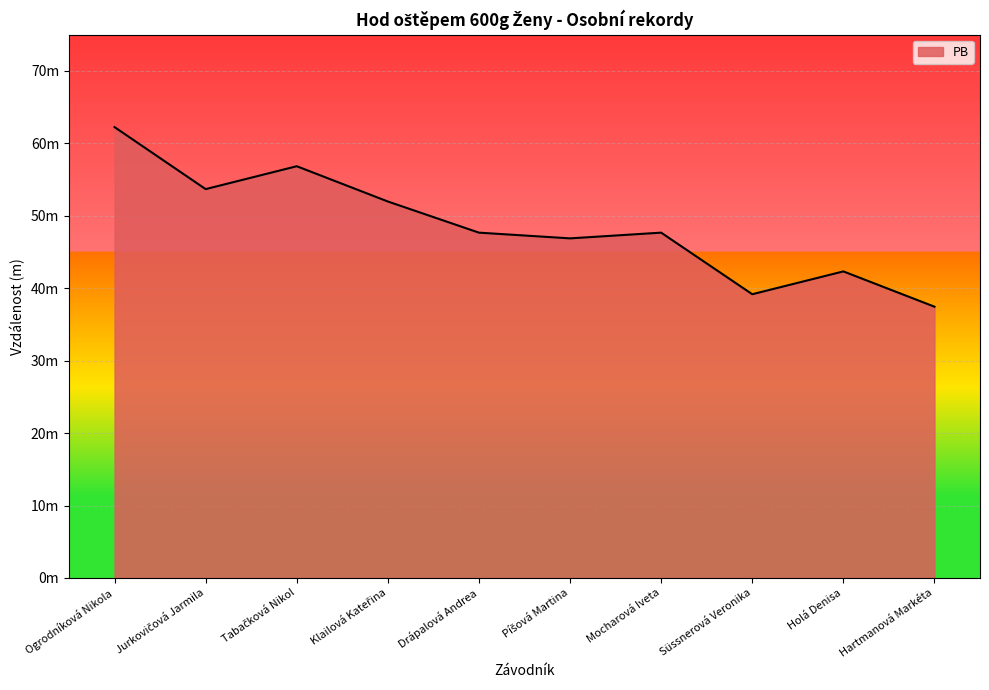

What is the label of the 3rd point from the left?

Tabačková Nikol